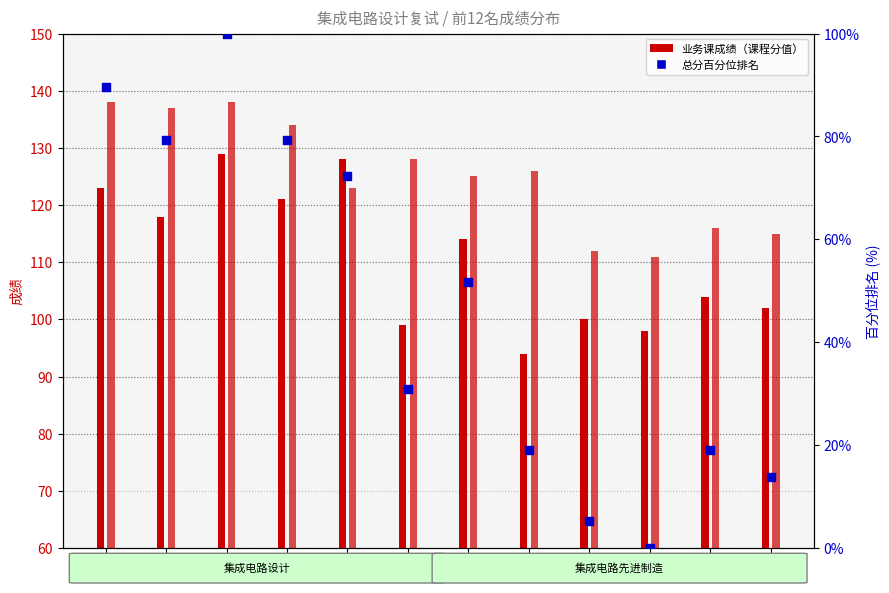

Which series reaches the maximum Y coordinate?

业务课2成绩